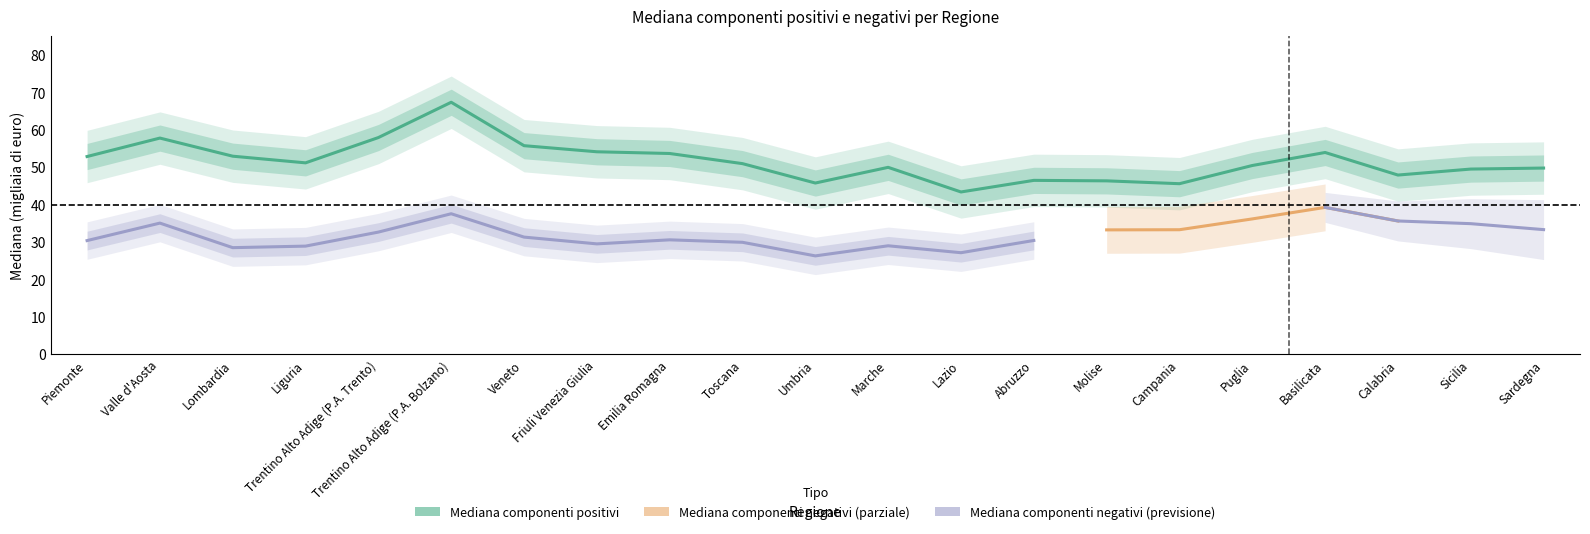

Where is the first local maximum?

Valle d'Aosta